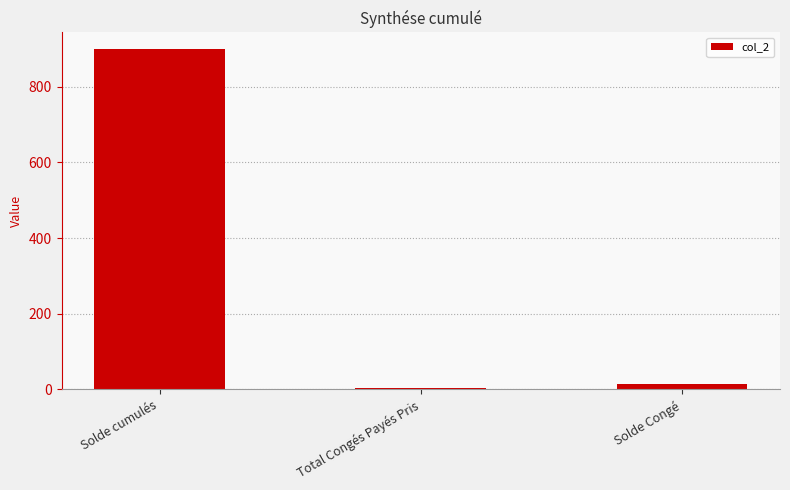

Reading right to left, extract all data points from this chart.

13.6	3.0	898.6